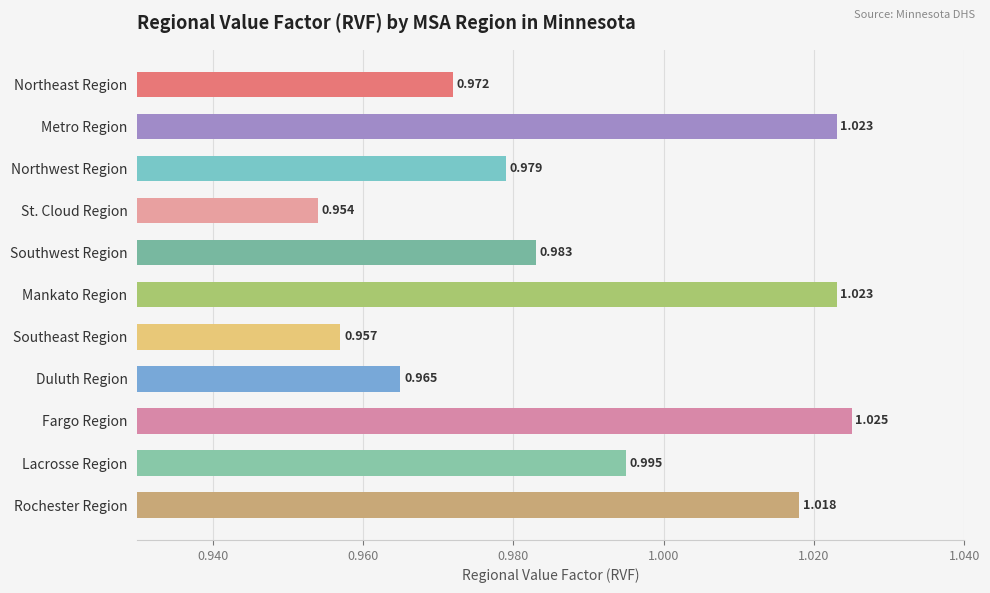

Where is the data nearest to the value 0?

St. Cloud Region